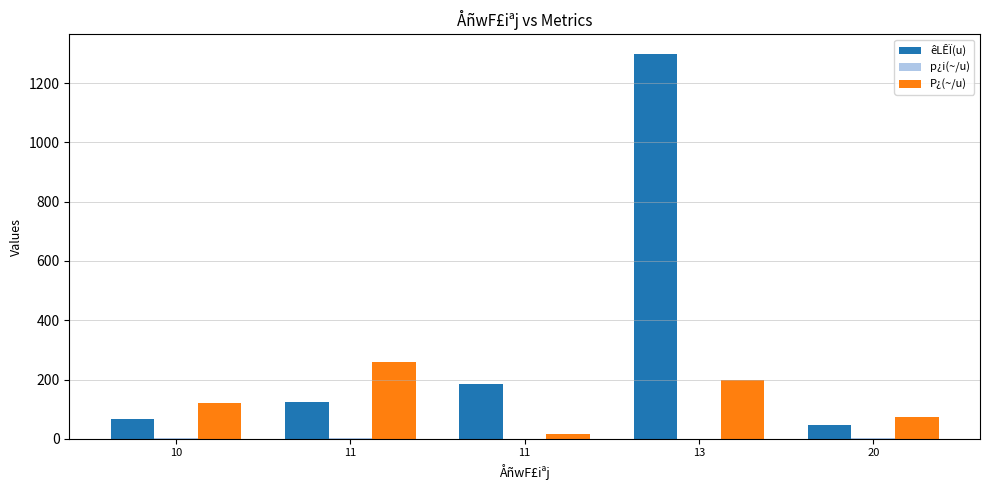

What is the minimum value for p¿i(~/u)?

0.1